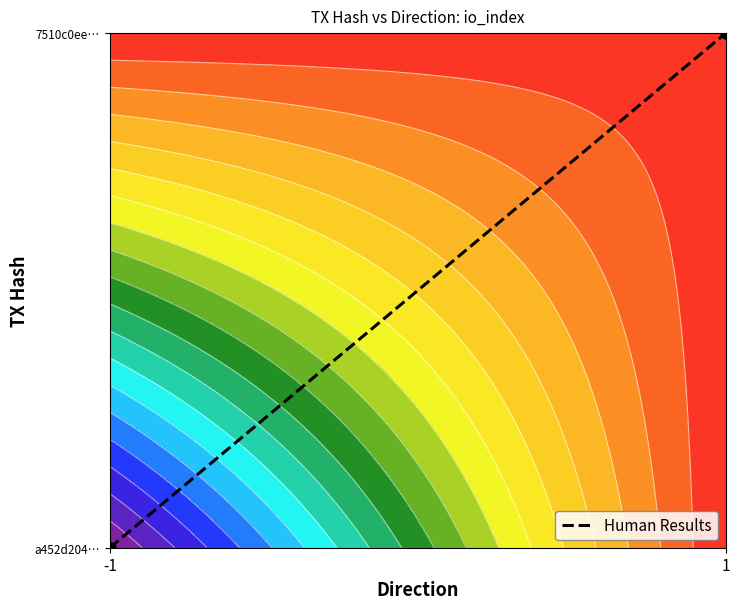

List the labels in order of value, smallest first.

-1, 1